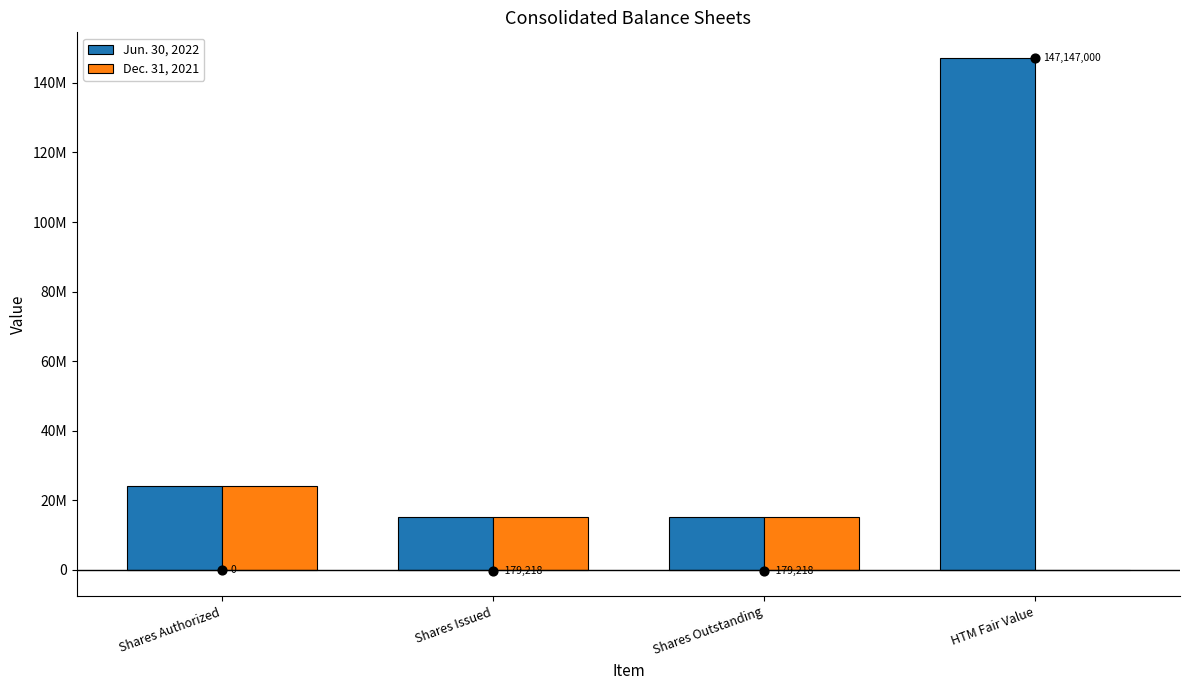

Which series contains the highest Y value?

Jun. 30, 2022